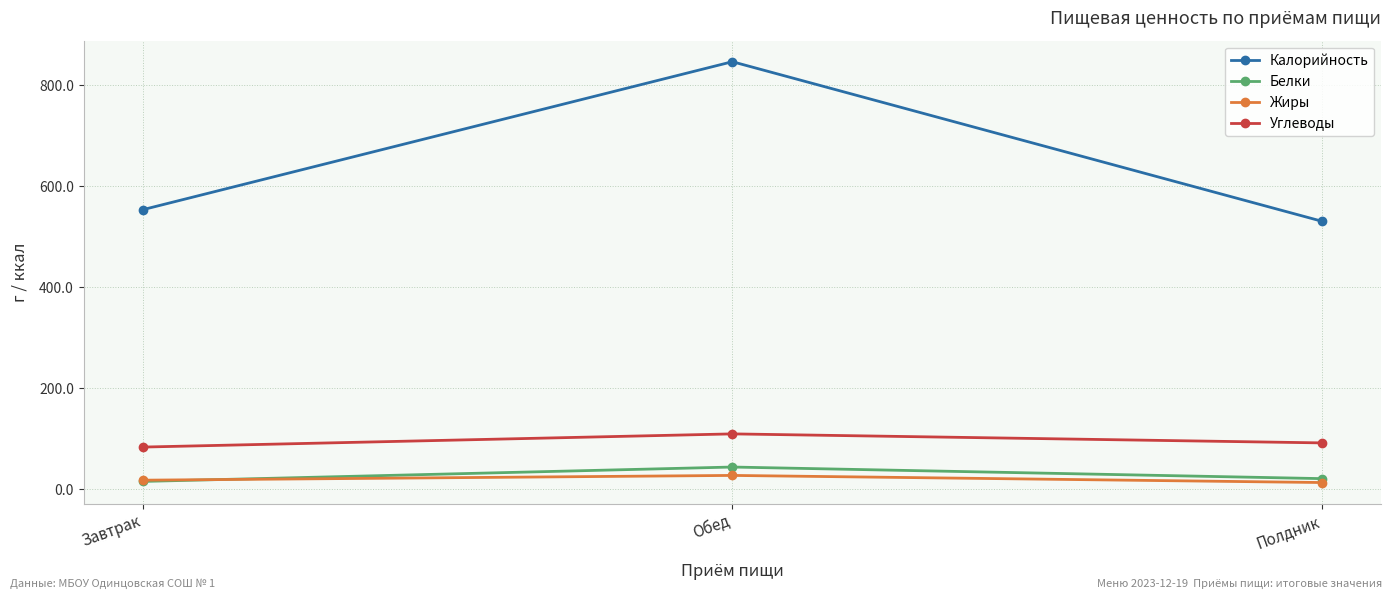

What is the label of the 3rd point from the right?

Завтрак